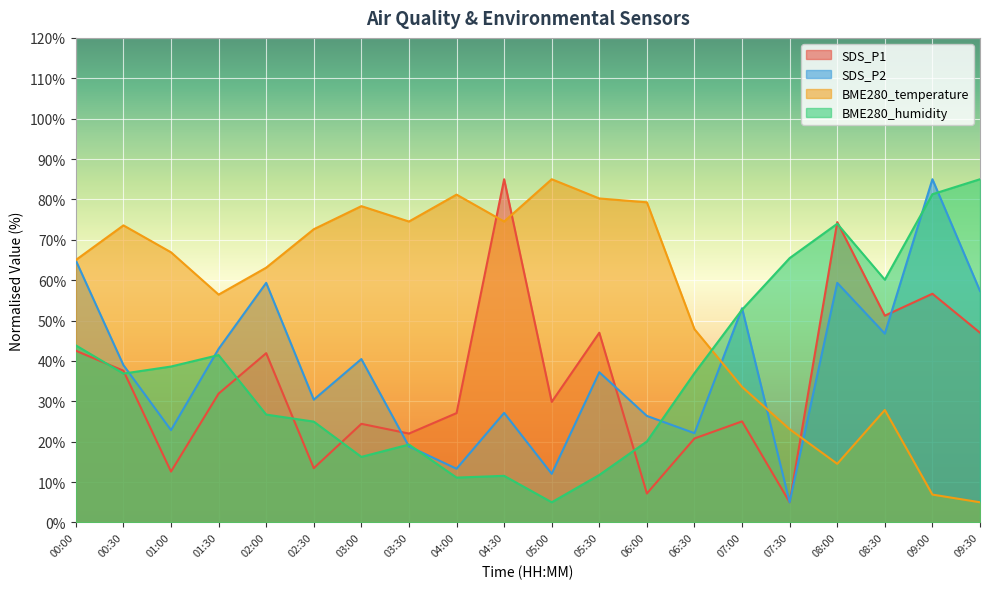

At which label is SDS_P1 closest to 45?

05:30